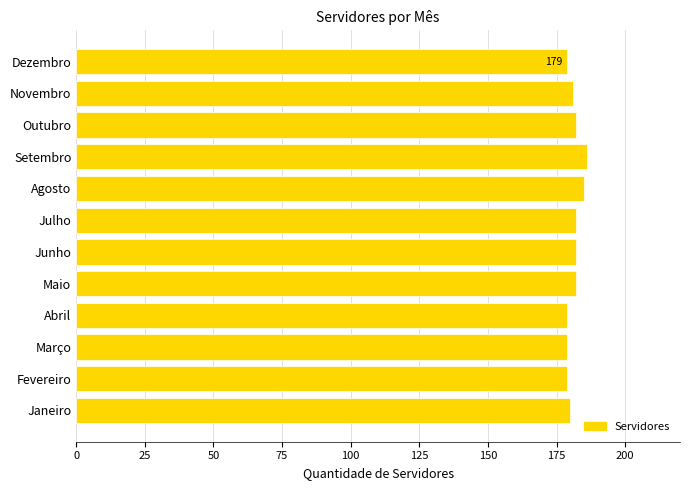

What is the approximate value at Outubro?

182